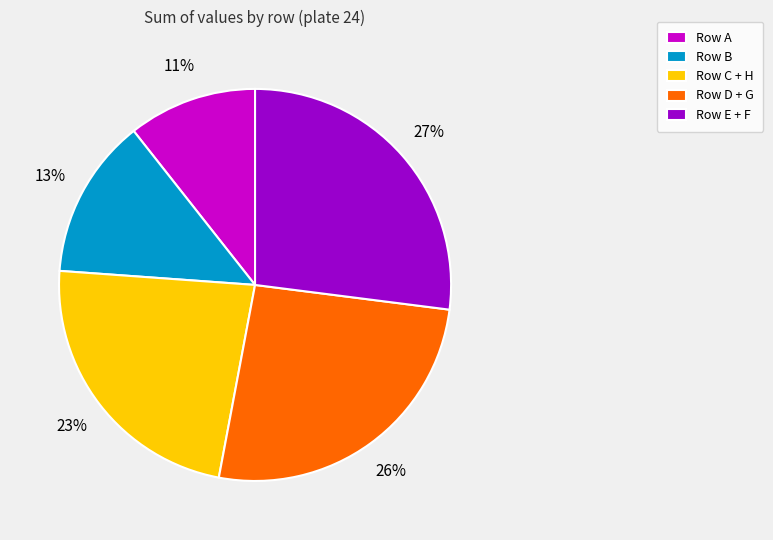

Rank the categories by value from highest to lowest.

Row E + F, Row D + G, Row C + H, Row B, Row A